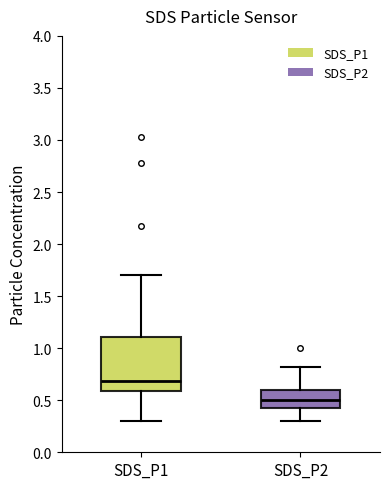

Which box's median line is the lowest?

SDS_P2